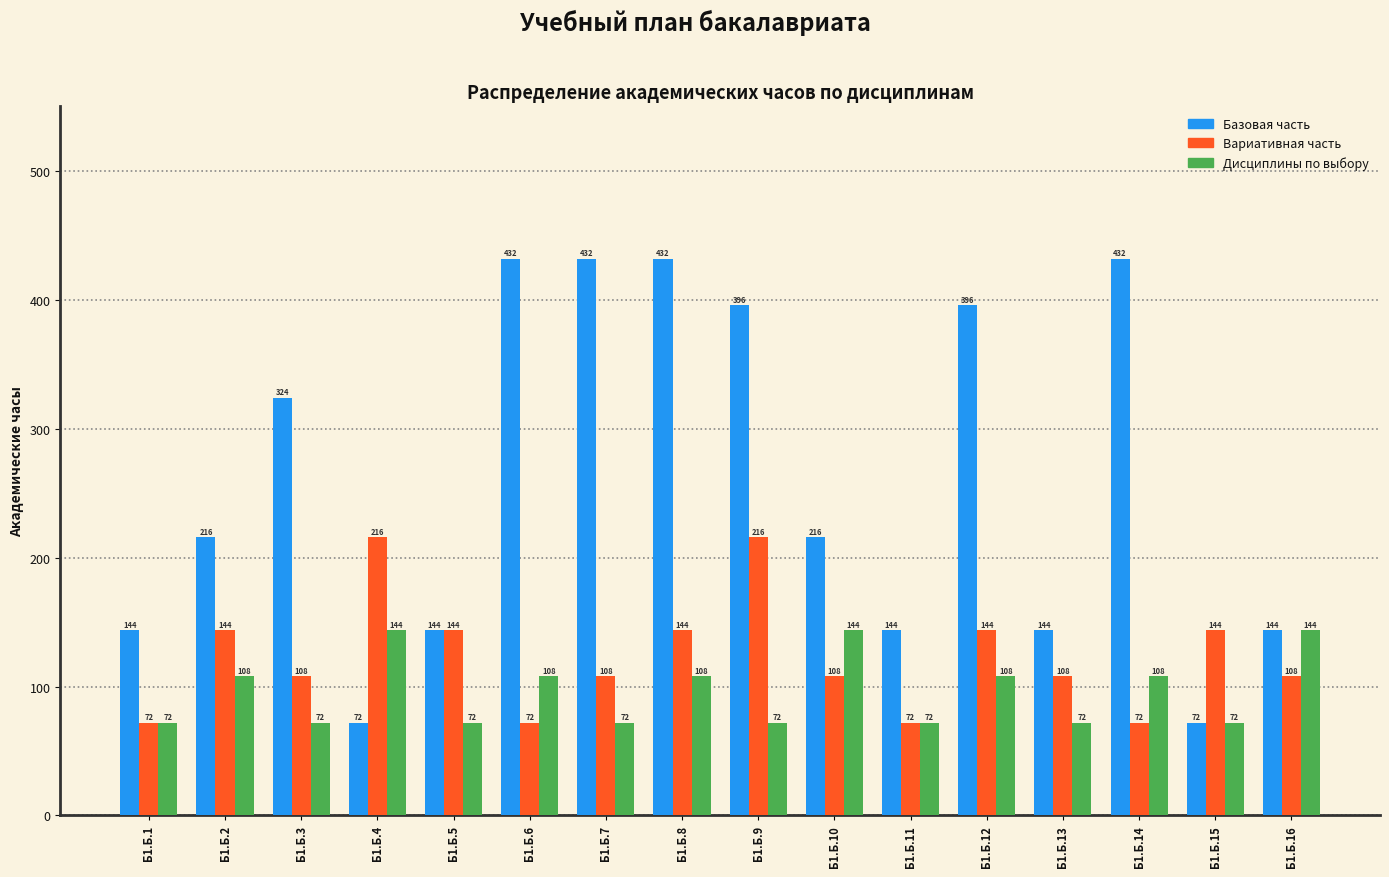

Reading left to right, list all the values displayed in this chart.

Базовая часть: 144	216	324	72	144	432	432	432	396	216	144	396	144	432	72	144
Вариативная часть: 72	144	108	216	144	72	108	144	216	108	72	144	108	72	144	108
Дисциплины по выбору: 72	108	72	144	72	108	72	108	72	144	72	108	72	108	72	144